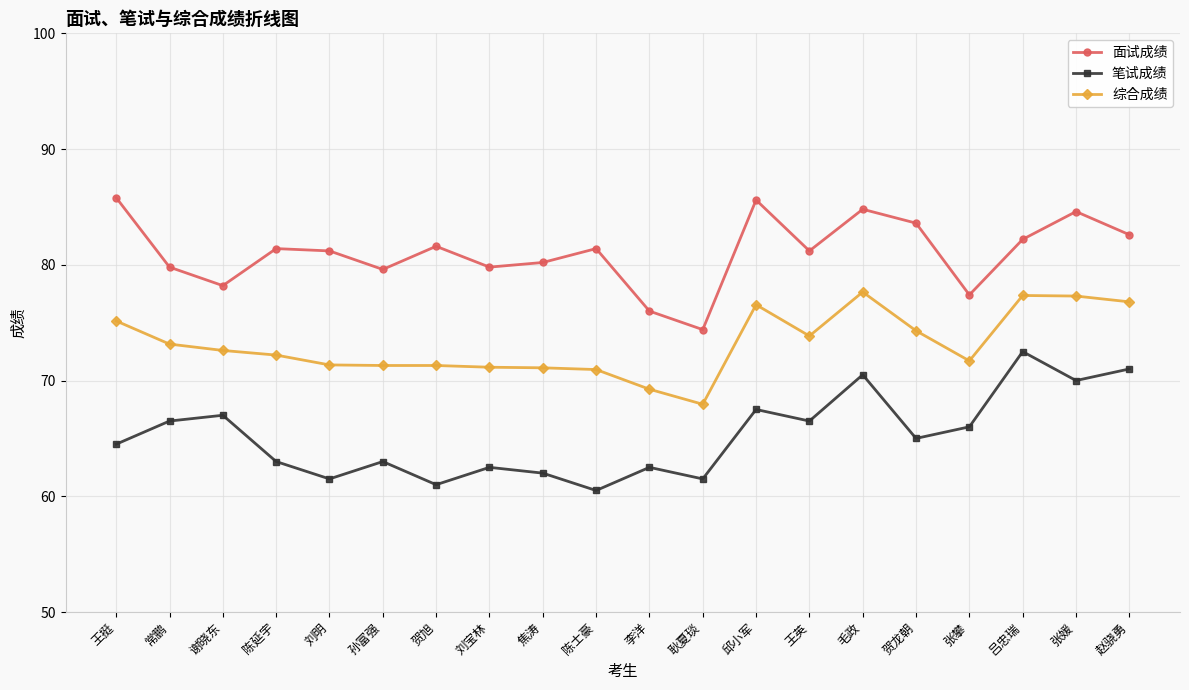

Does the chart display data point markers on the line(s)?

Yes